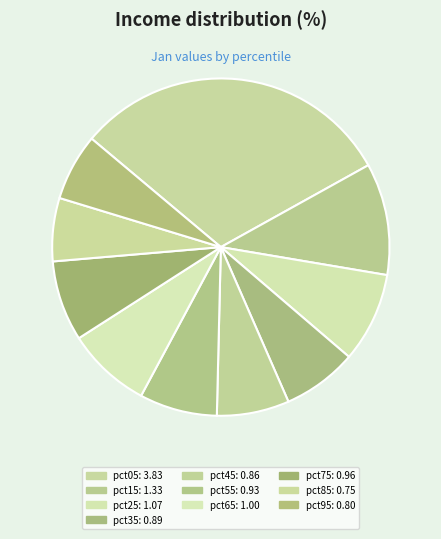

Approximately how many times larger is the value at pct35 compared to pct65?

0.9